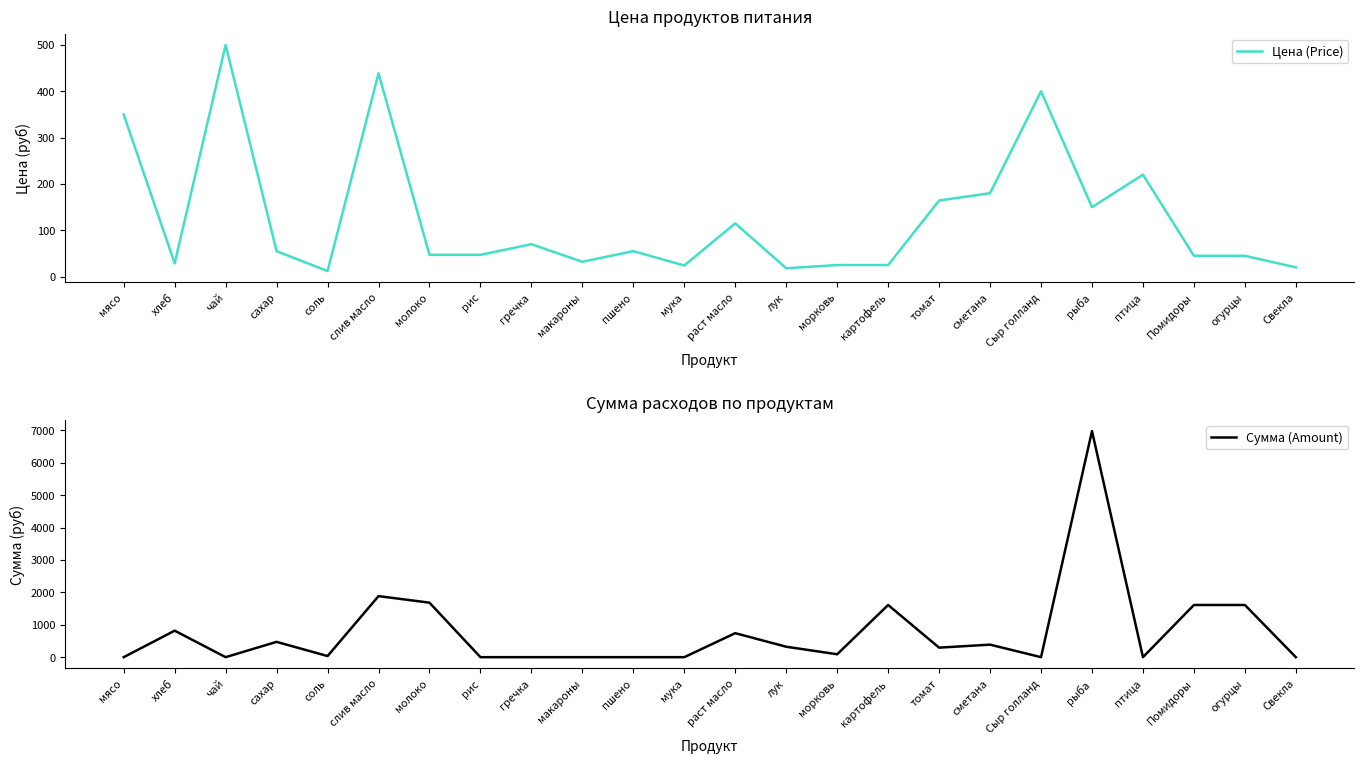

After their last crossing, which series has the higher values: Цена (Price) or Сумма (Amount)?

Цена (Price)